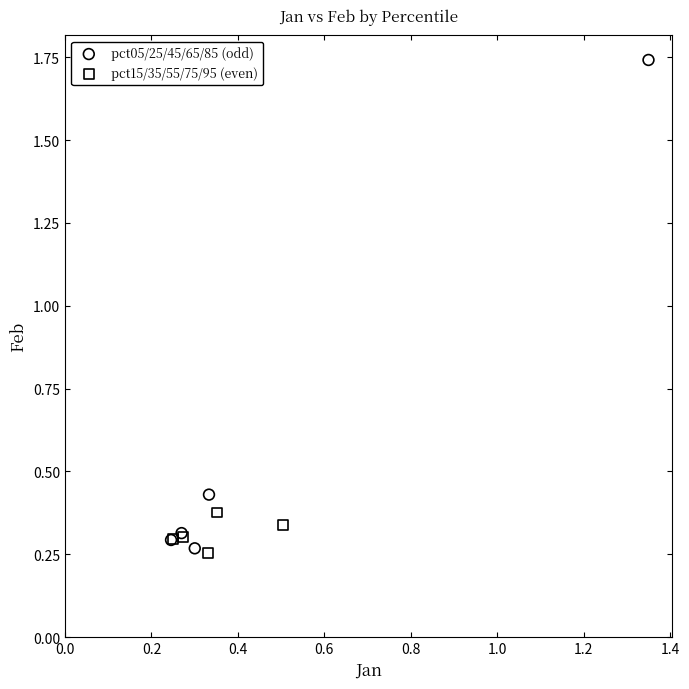

What are all the series names shown in the legend?

pct05/25/45/65/85 (odd), pct15/35/55/75/95 (even)